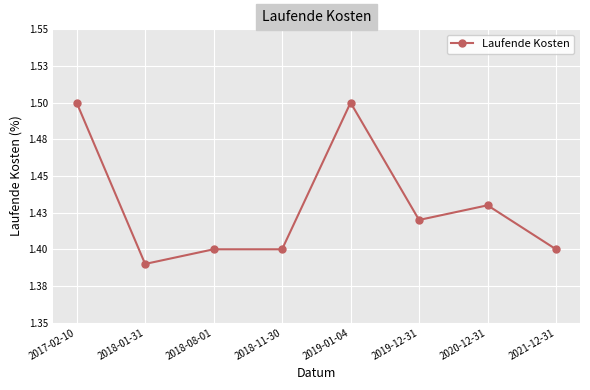

How many points are higher than both their immediate neighbors (excluding endpoints)?

2